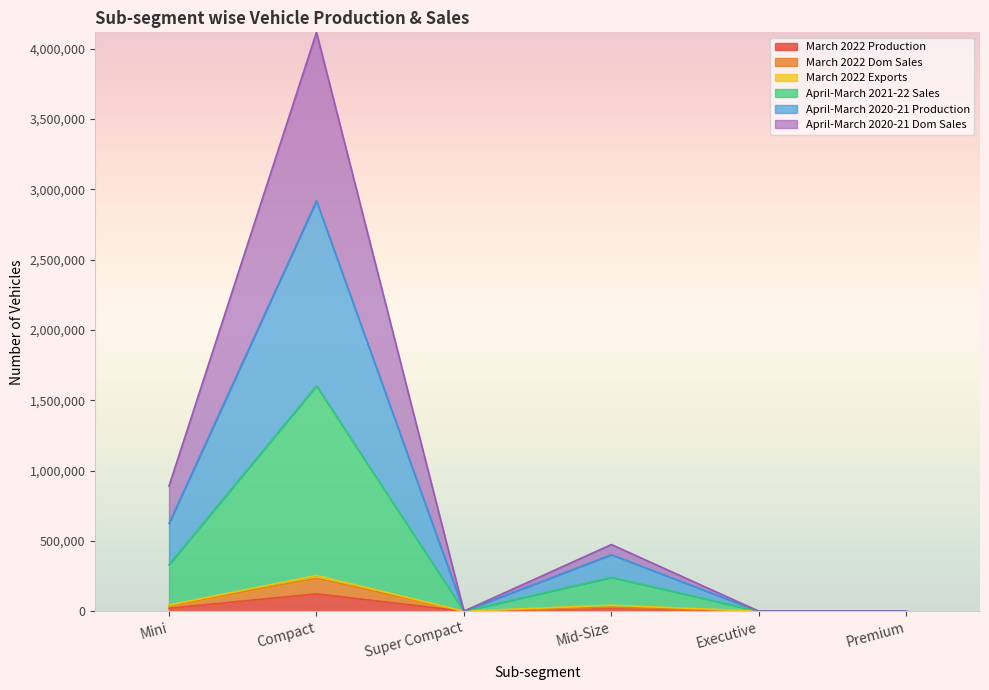

At which category is the sum across all series the highest?

Compact